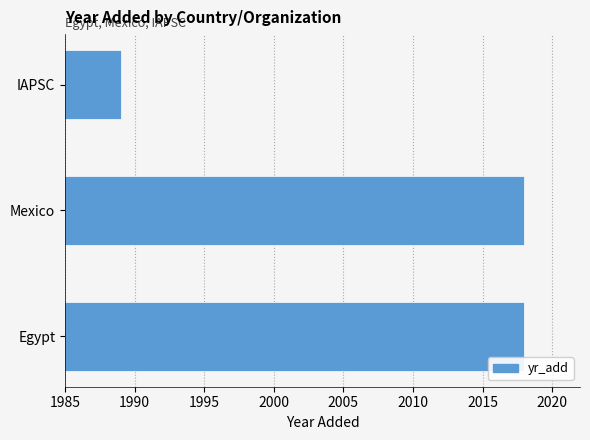

What is the smallest value displayed?

1989